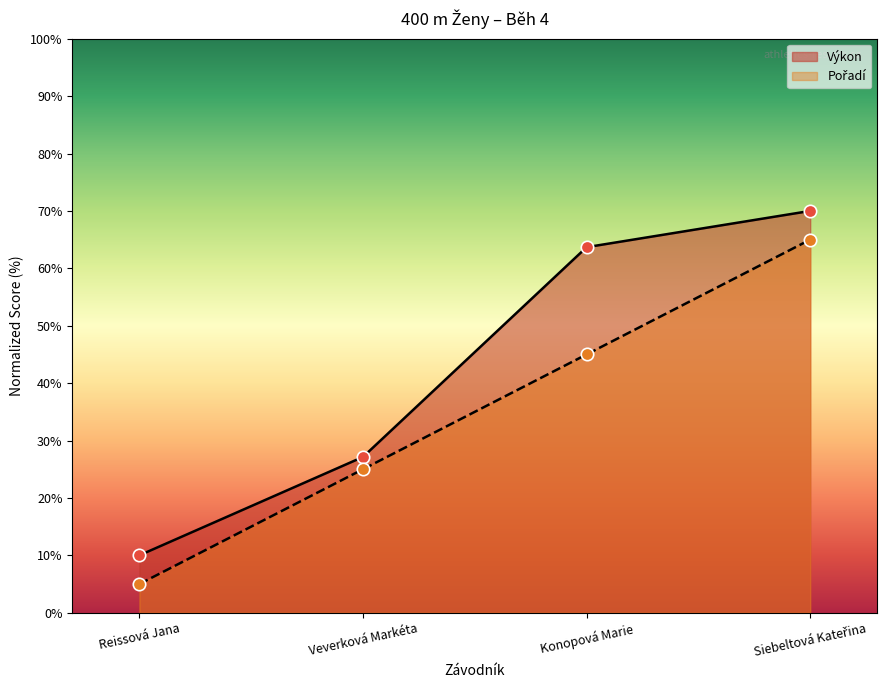

Which series has the largest total across all categories?

Výkon